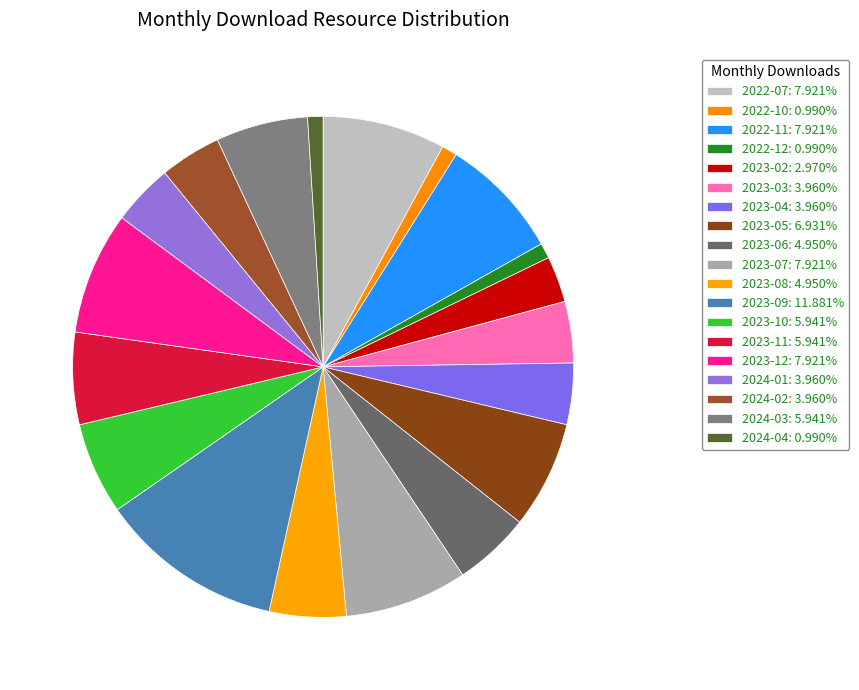

Is there any slice that represents more than half of the pie?

No